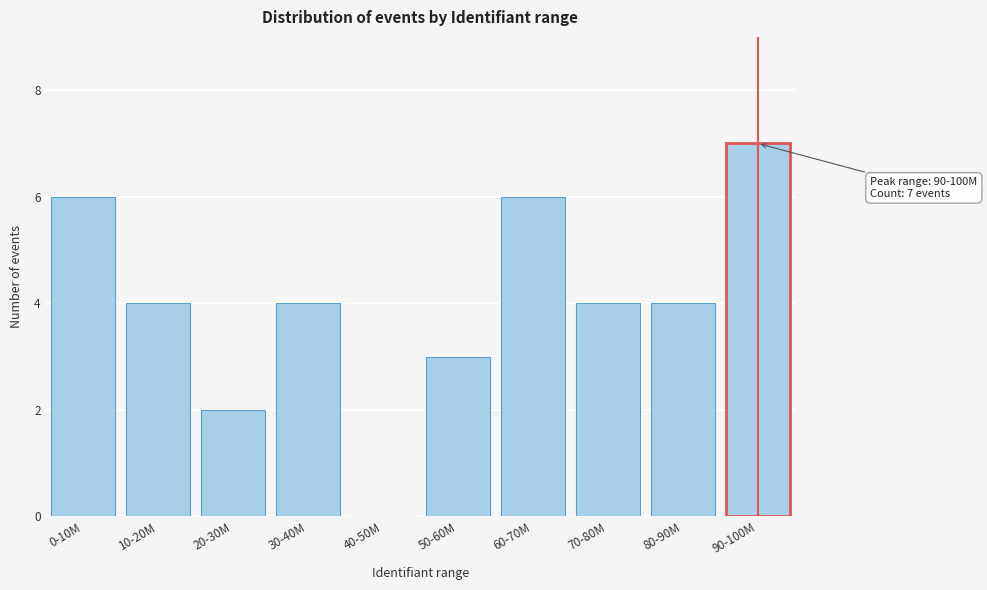

Reading left to right, transcribe all the data shown in this chart.

0-10M=6	10-20M=4	20-30M=2	30-40M=4	40-50M=0	50-60M=3	60-70M=6	70-80M=4	80-90M=4	90-100M=7